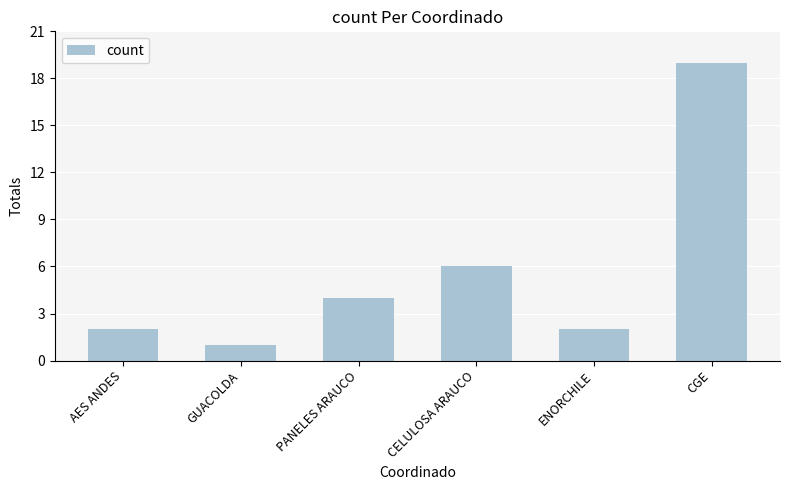

What is the difference between the values at AES ANDES and PANELES ARAUCO?

2